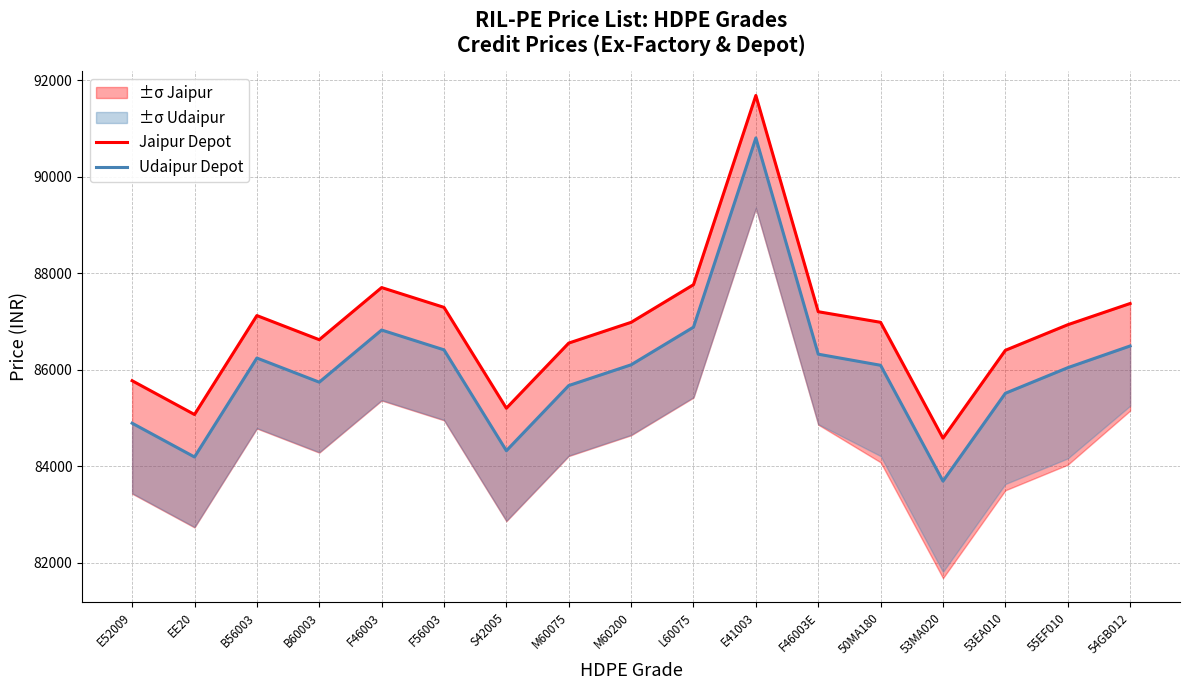

What is the total value across all series at L60075?

174640